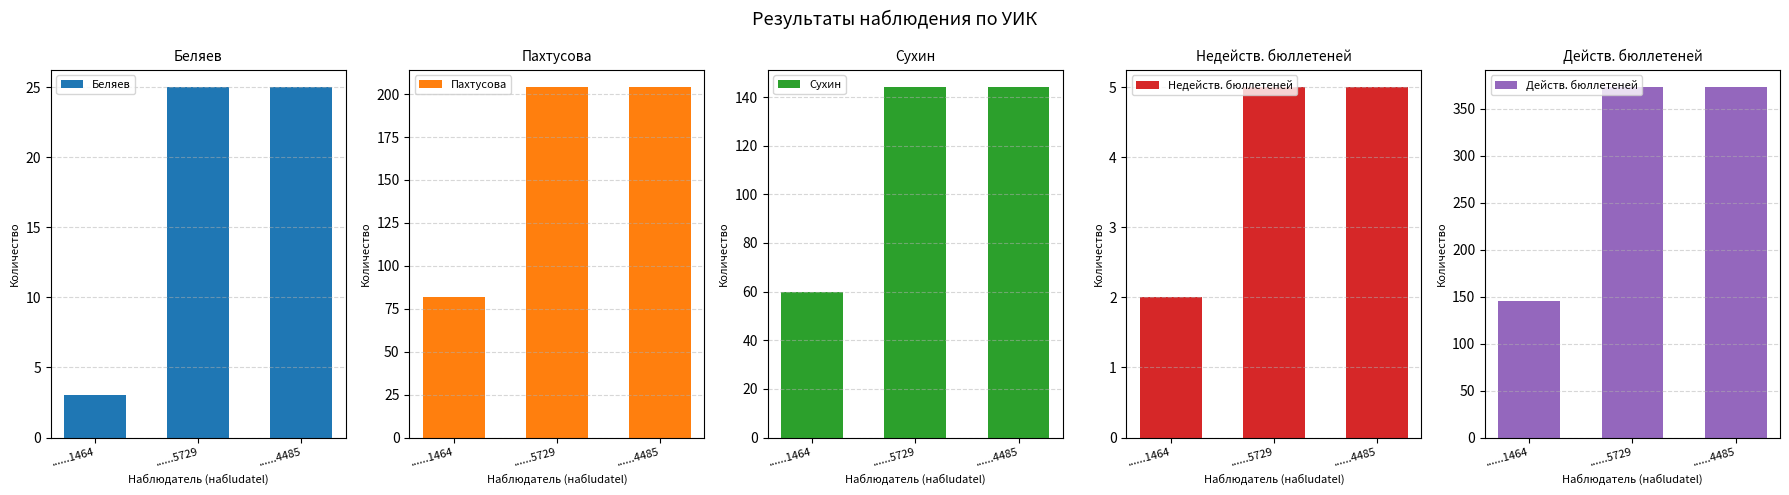

What is the sum of the Пахтусова values at ......5729 and ......1464?

286